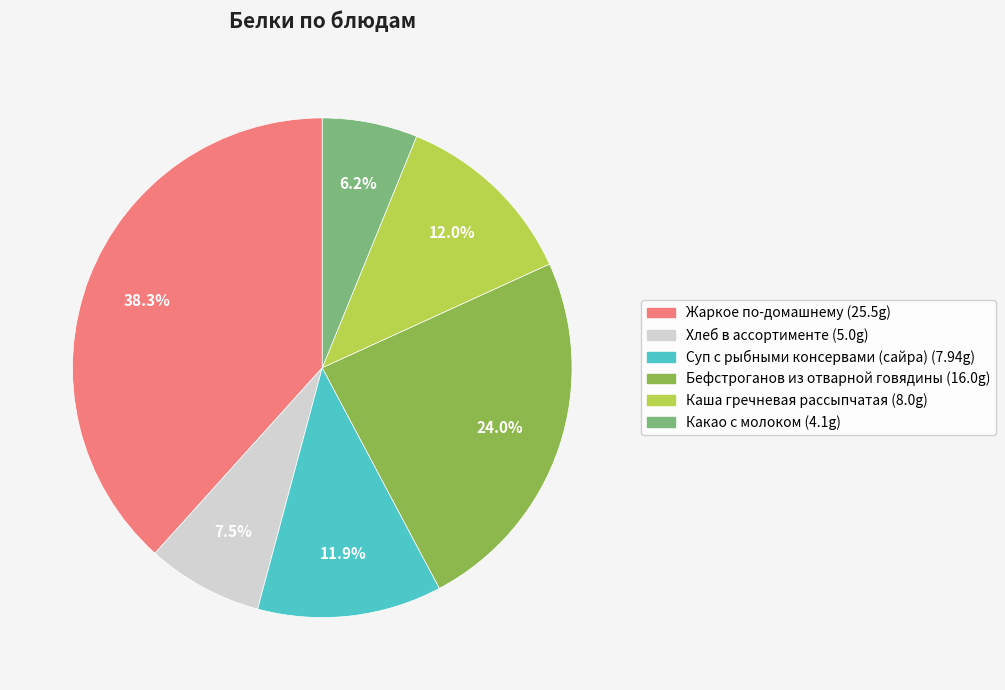

How many slices are in this pie chart?

6